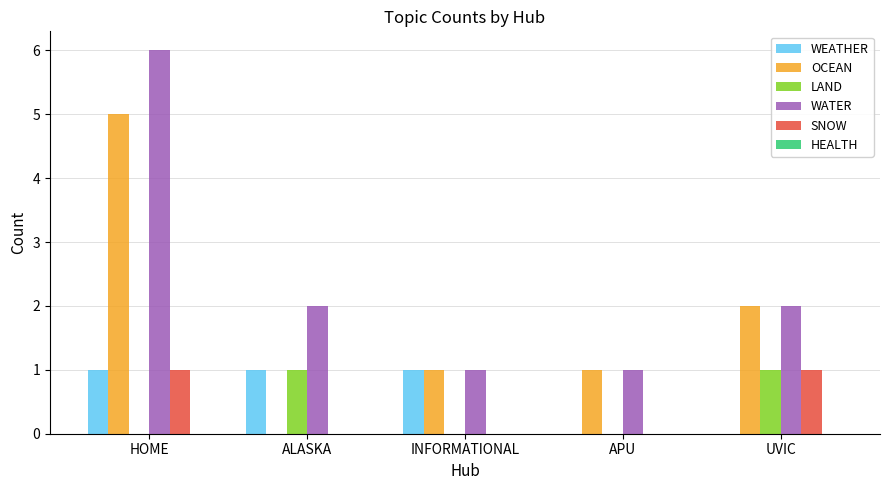

Between ALASKA and UVIC, which series saw the biggest shift?

OCEAN